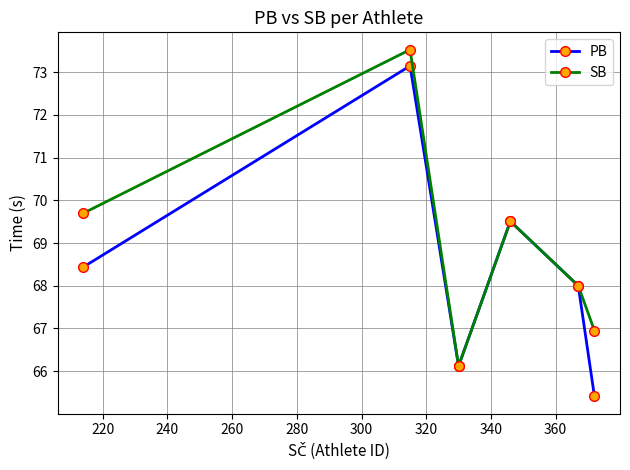

Which series has the largest total across all categories?

SB